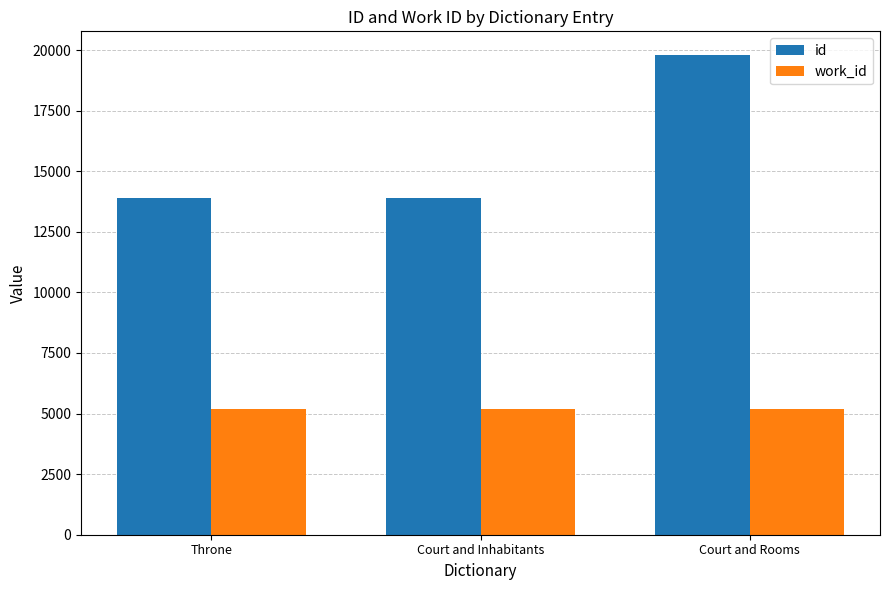

What is the label of the 2nd bar from the left?

Court and Inhabitants